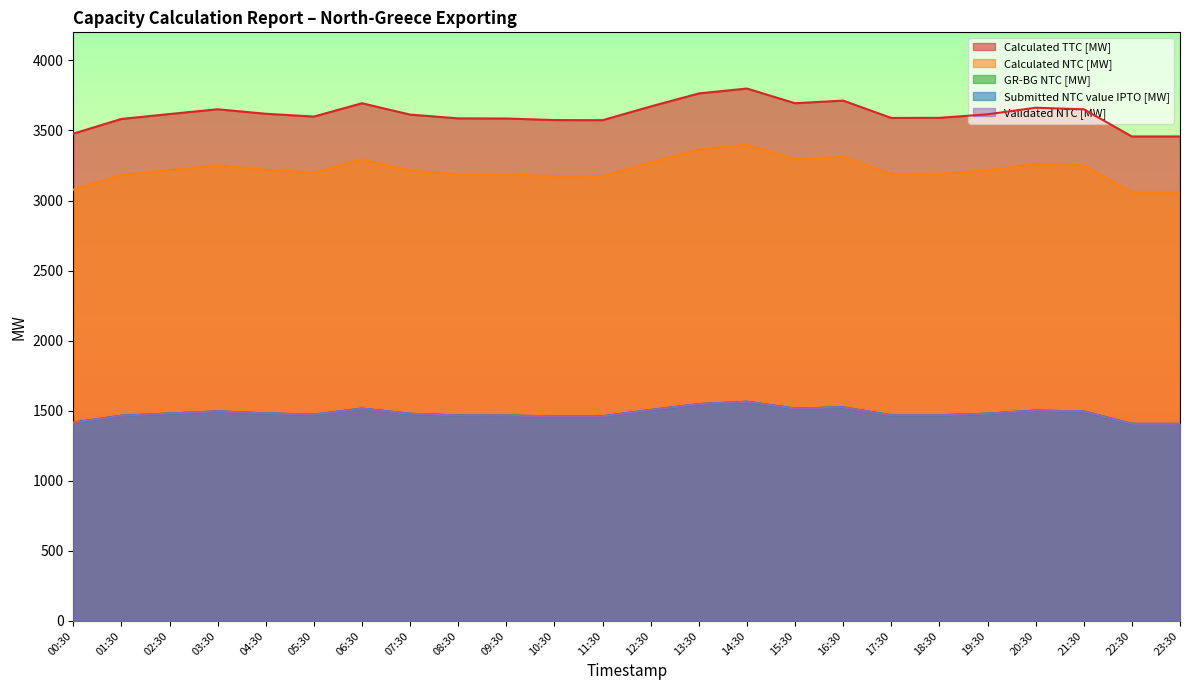

Between 12:30 and 05:30, which is larger?

12:30